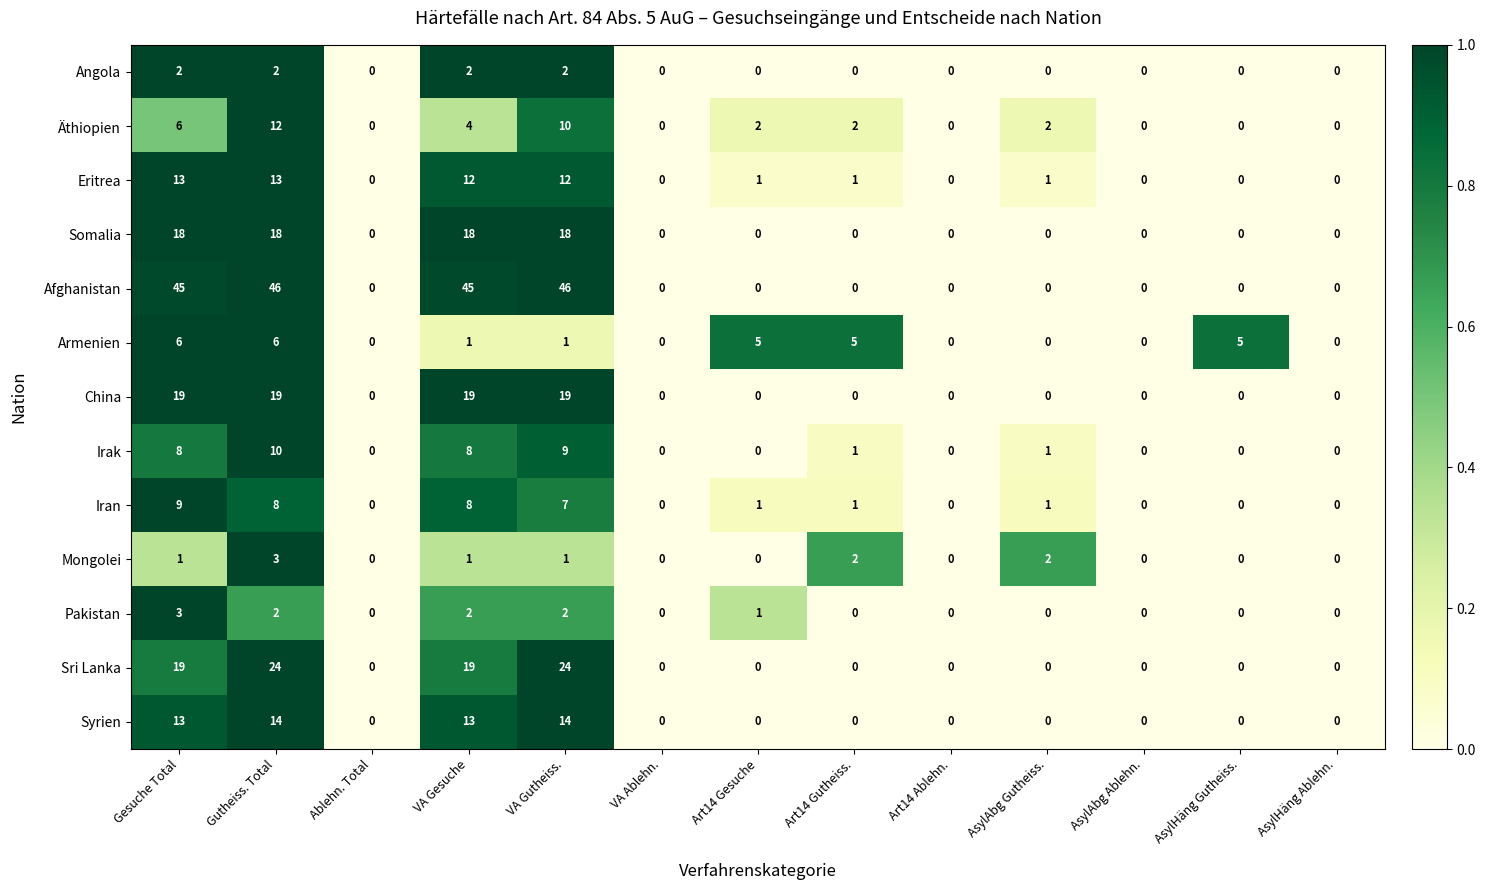

How many distinct data groups are displayed?

13